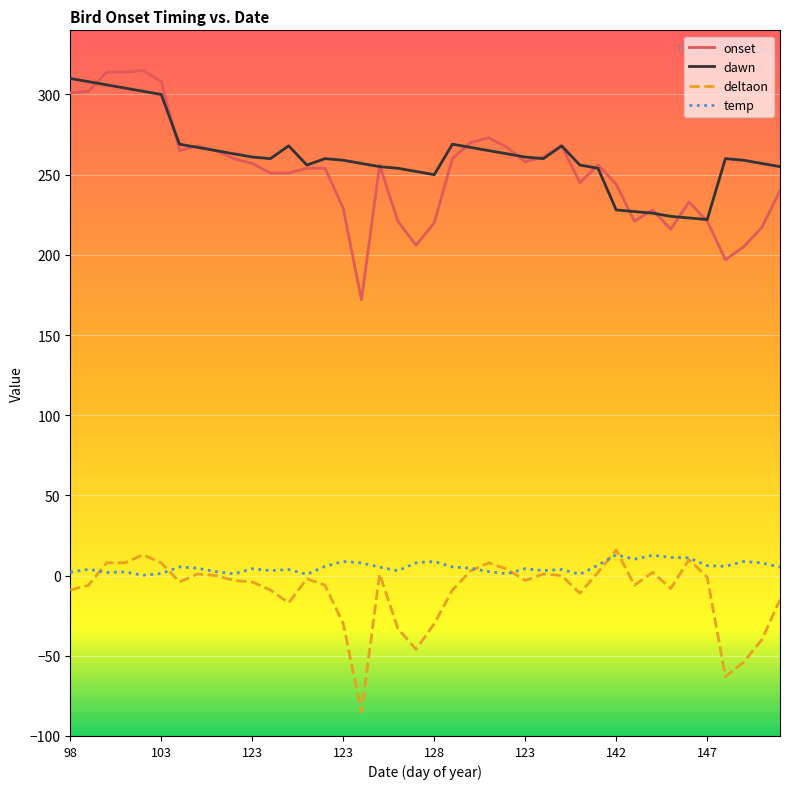

True or false: onset and deltaon intersect in this chart.

False